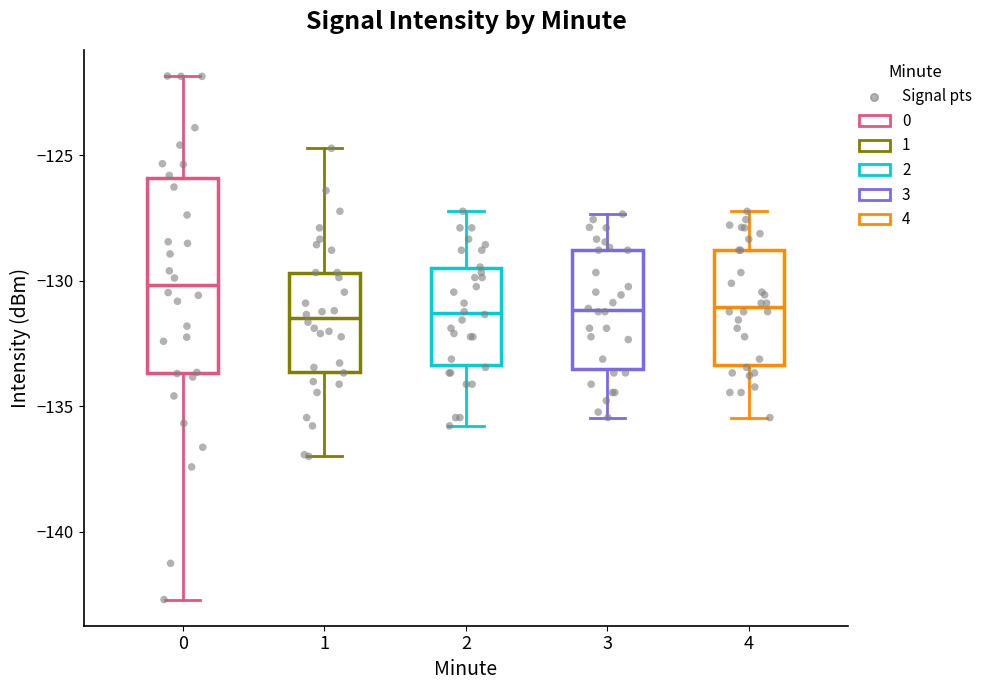

Where does the lower whisker of the box at x = 1 end on the y-axis? The values are not printed on the chart, so give them approximately, as read against the axis.

-137.0